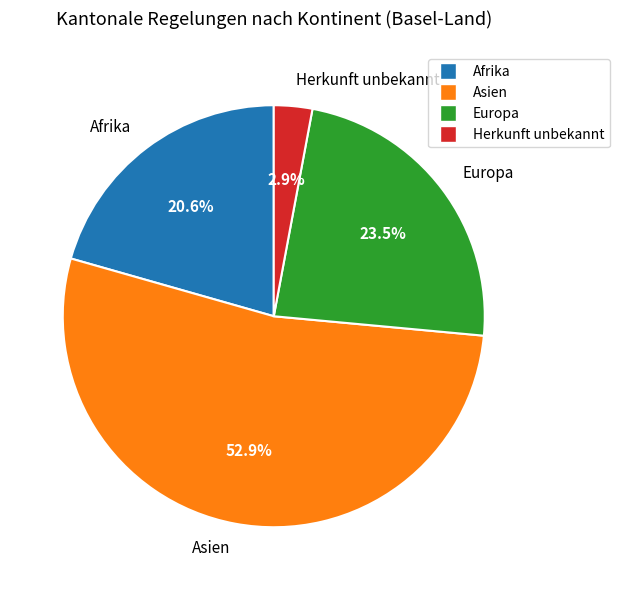

How many segments does this pie chart have?

4